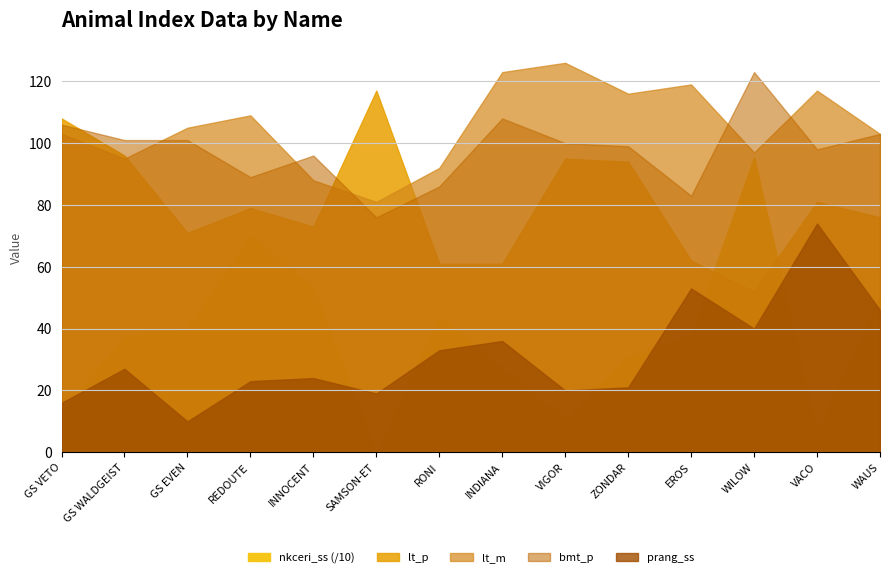

True or false: lt_m has a value of 36 at GS WALDGEIST.

False